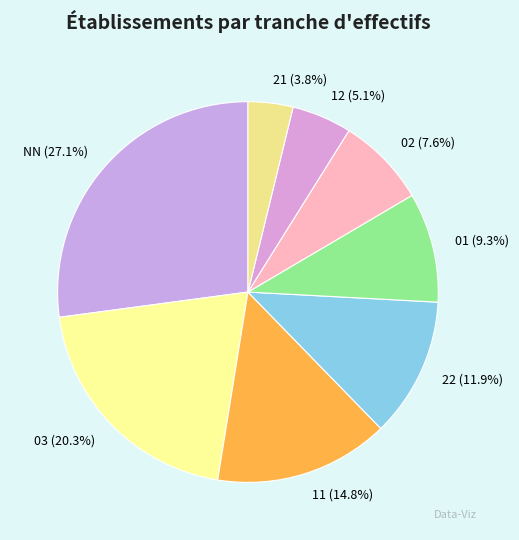

What percentage is the 21 slice, to the nearest percent?

4%